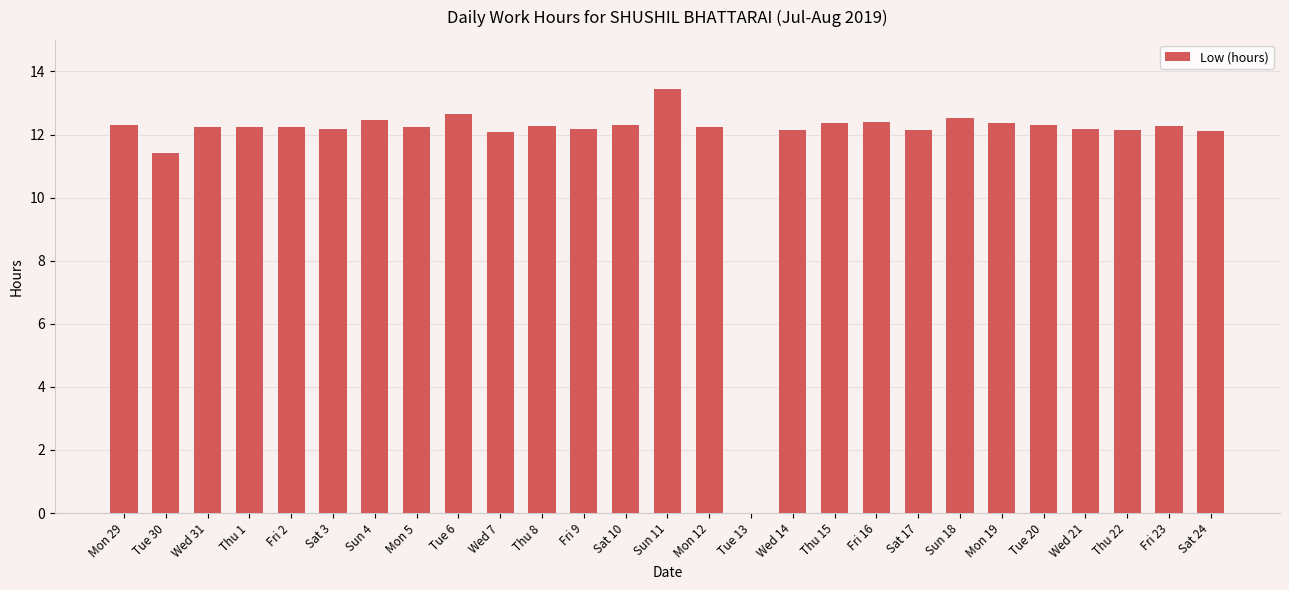

What is the approximate value at Sun 4?

12.5